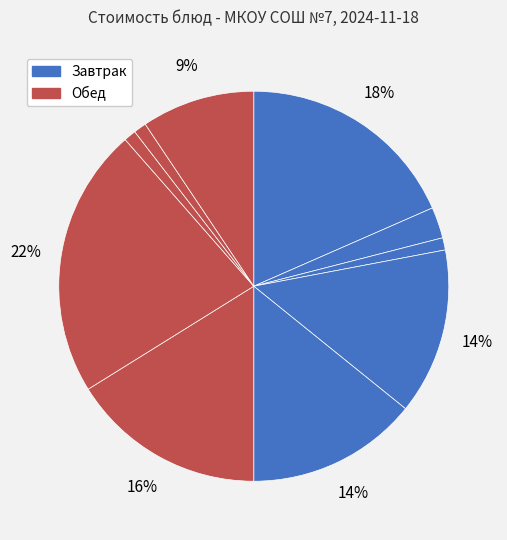

Rank the categories by value from lowest to highest.

Хлеб пшеничный (Булка Тавдинская), Хлеб пшеничный (Булка Тавдинская) обед, Хлеб ржано-пшеничный Булка Тавдинская, Компот из смеси сухофруктов, Компот из изюма, Сок фруктовый, Бутерброд с сыром, Рассольник ленинградский со сметаной, Каша ячневая молочная с маслом, Рагу из птицы, зелень